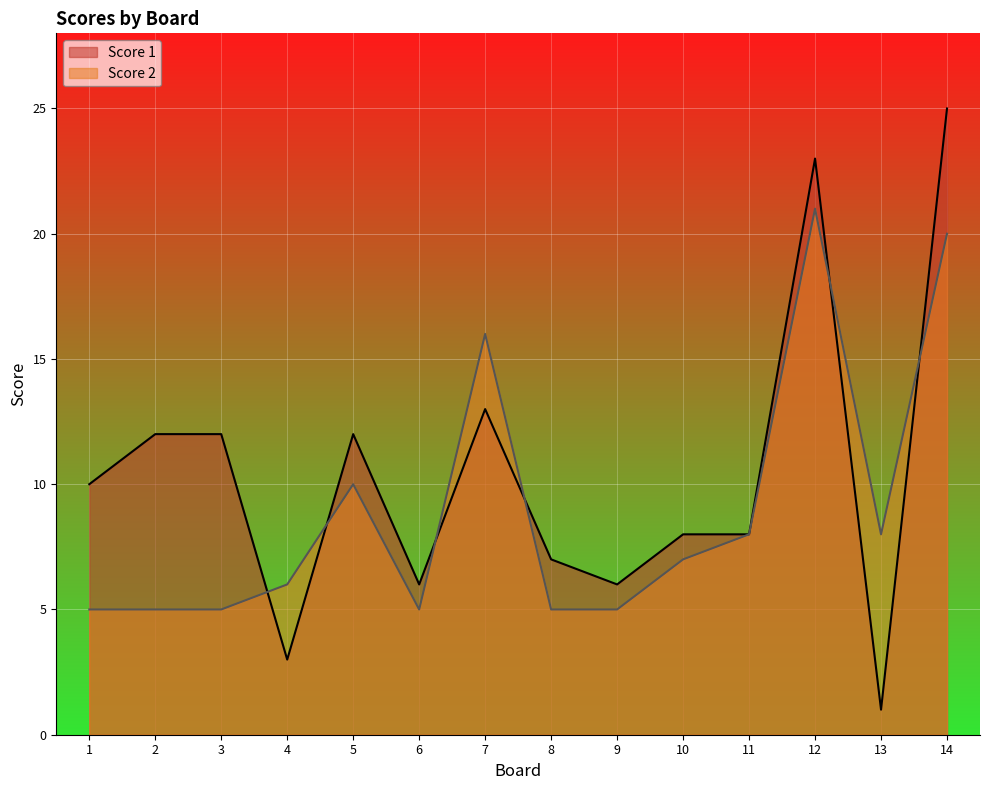

What is the lowest value of the Score 1 series?

1